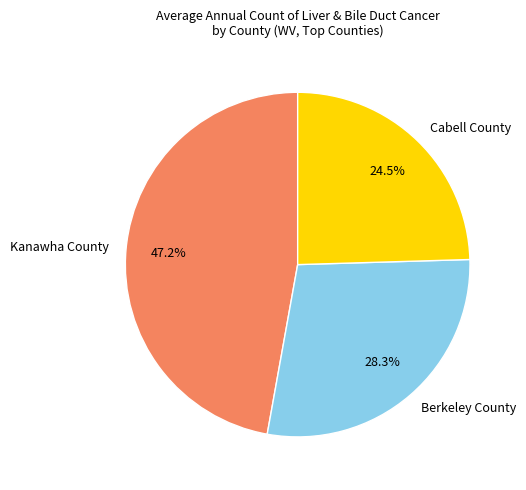

Which has a higher value, Cabell County or Berkeley County?

Berkeley County